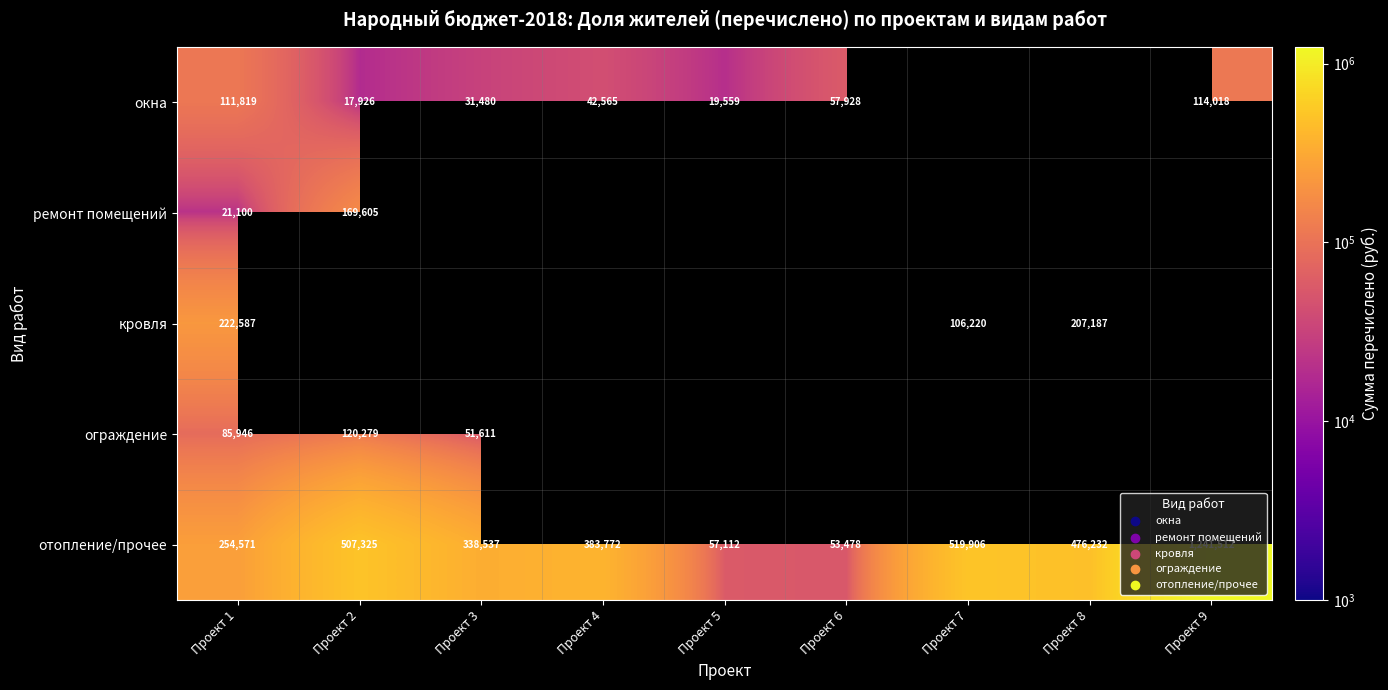

The отопление/прочее series shows 577680 at Проект 9. True or false?

False